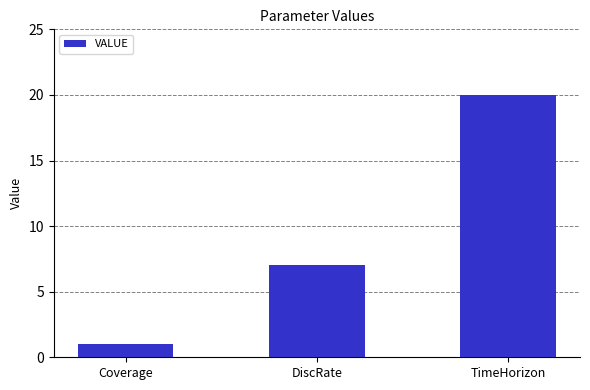

Reading left to right, transcribe all the data shown in this chart.

Coverage=1	DiscRate=7	TimeHorizon=20